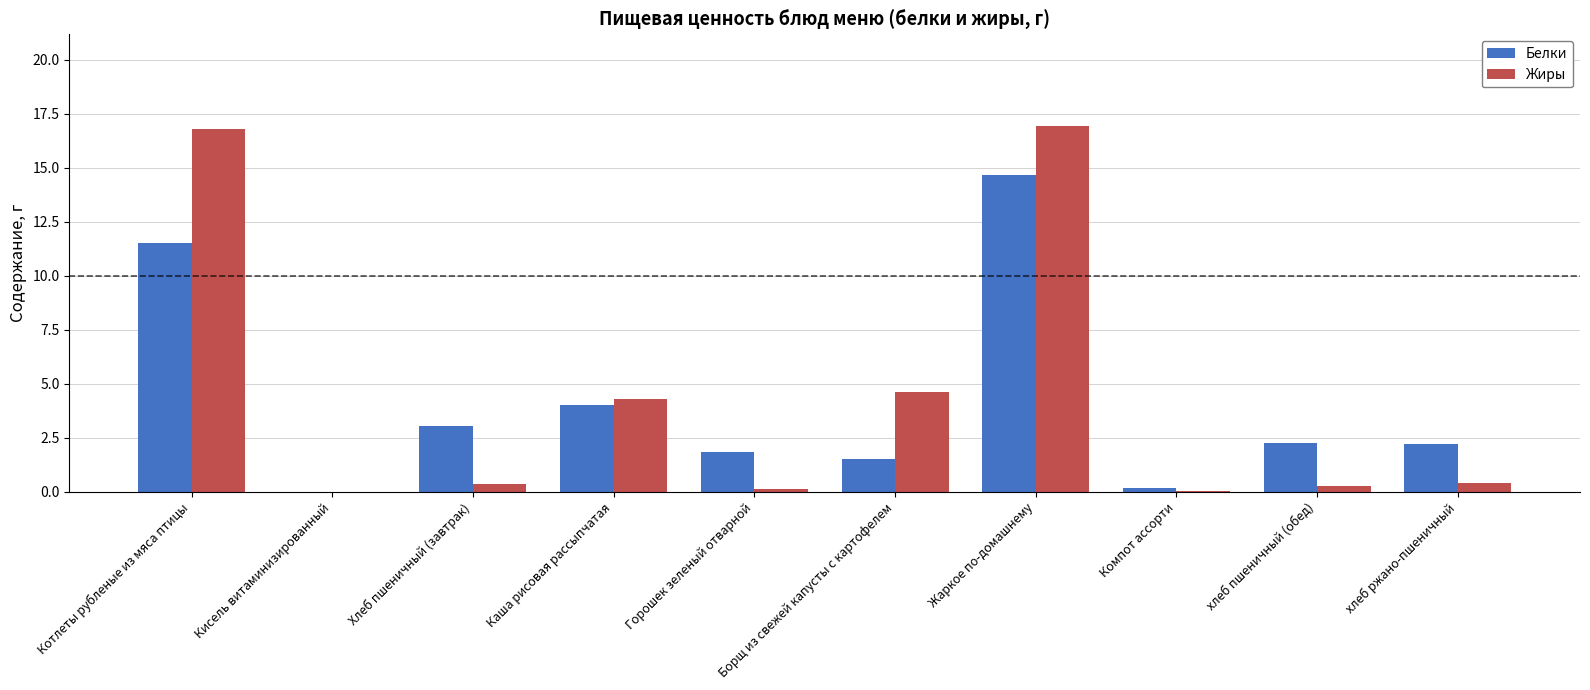

Is it true that Белки equals 2.6 at Каша рисовая рассыпчатая?

False